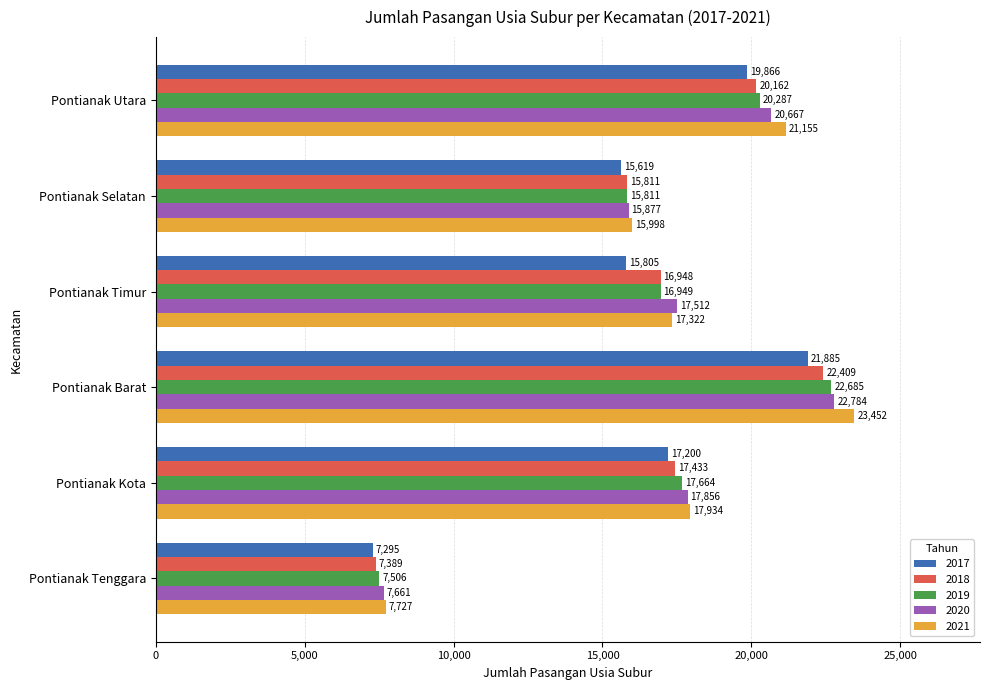

At Pontianak Kota, list the series in order from largest to smallest.

2021, 2020, 2019, 2018, 2017